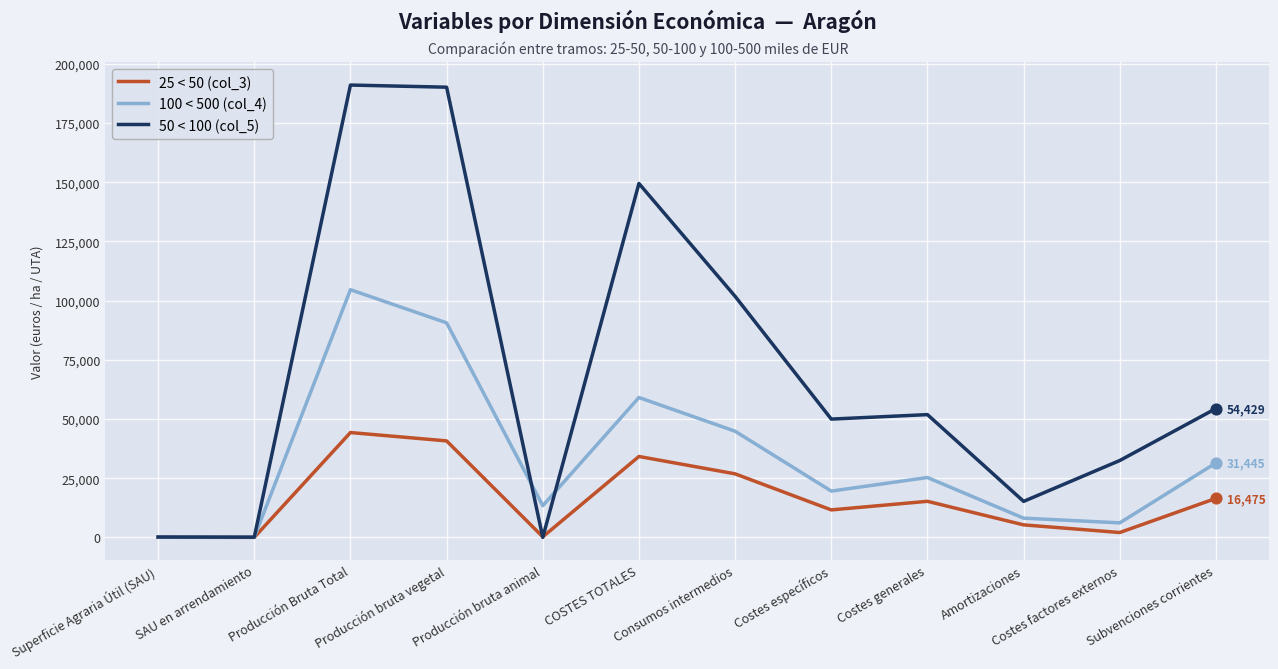

What is the total value across all series at COSTES TOTALES?

242723.0